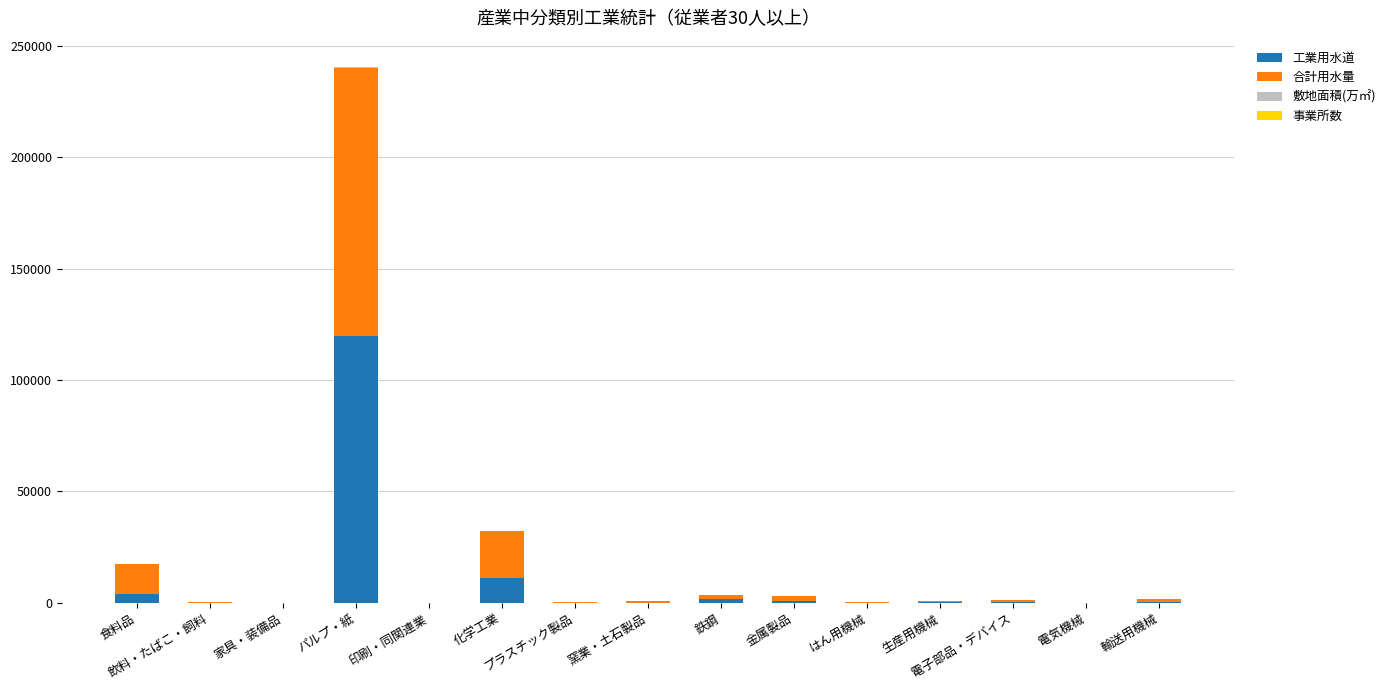

What is the maximum value for 工業用水道?

119670.0